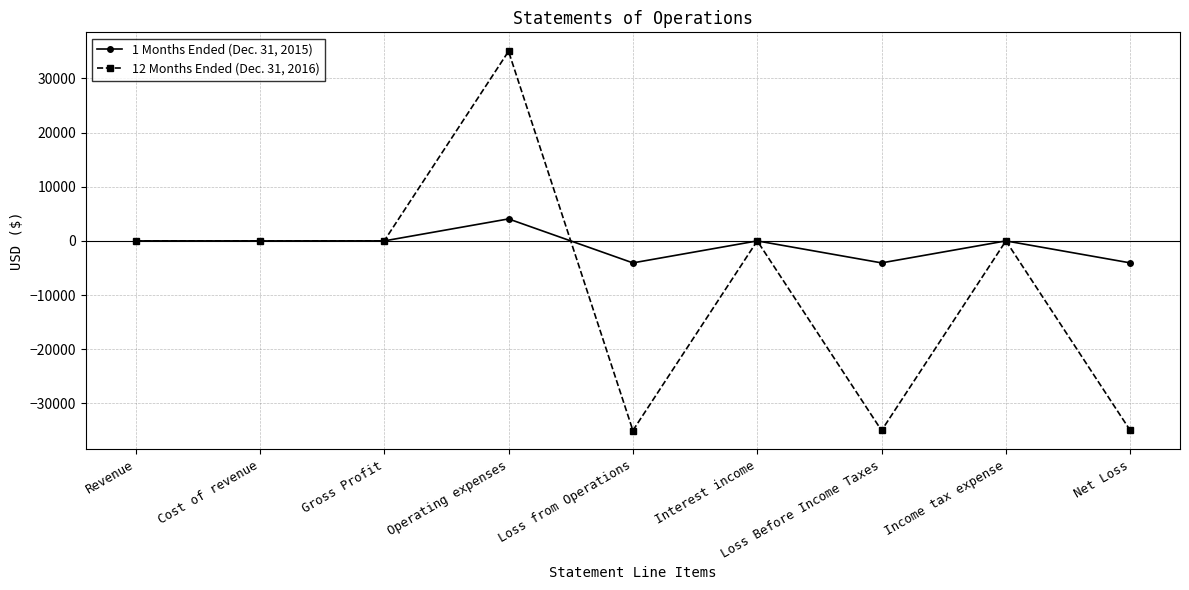

At which label does 1 Months Ended (Dec. 31, 2015) reach its peak?

Operating expenses